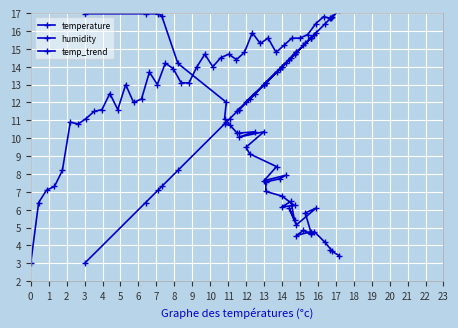

How many lines are shown in the chart?

3